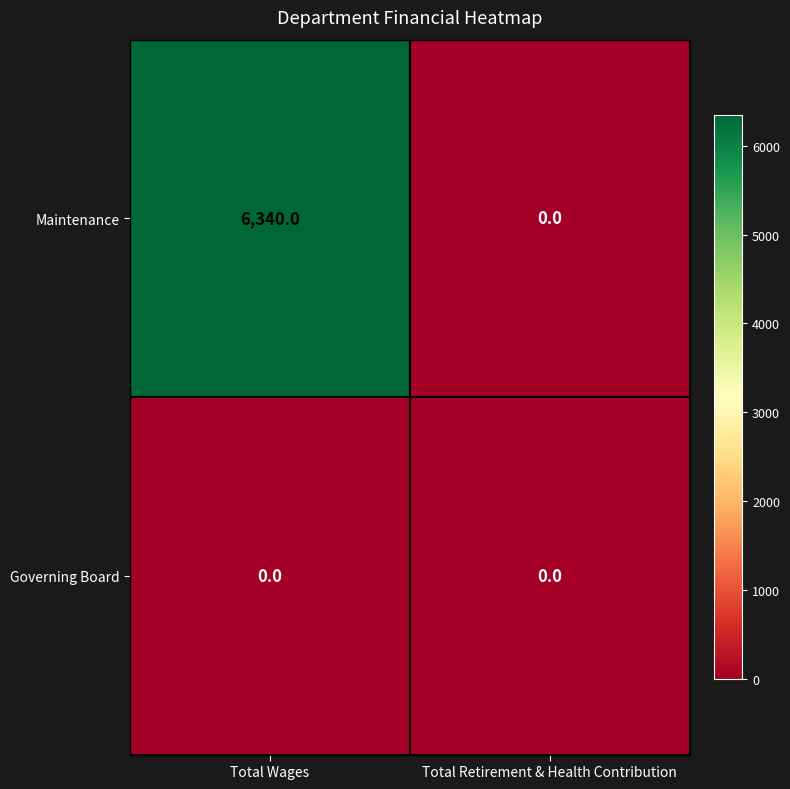

Reading left to right, what are all the values shown in this chart?

Maintenance: Total Wages=6340	Total Retirement & Health Contribution=0
Governing Board: Total Wages=0	Total Retirement & Health Contribution=0